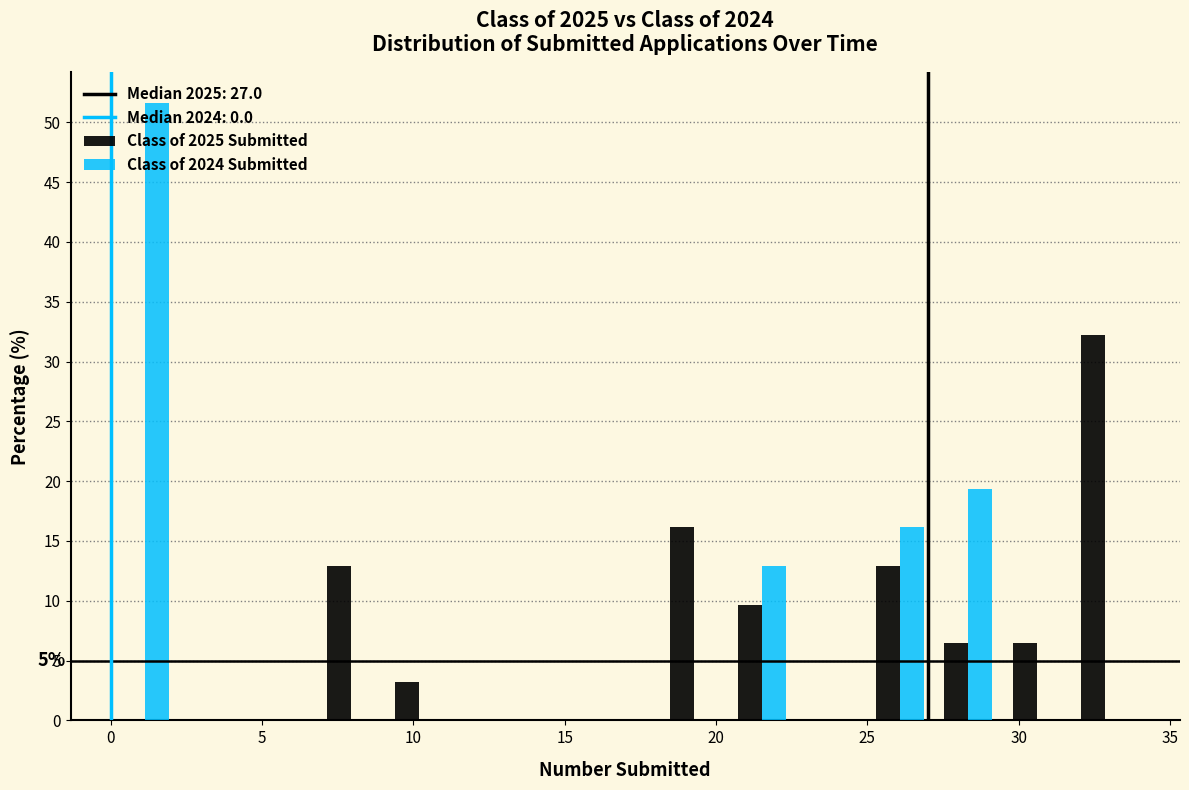

In the Class of 2025 Submitted series, which range on the x-axis has the tallest bar?

31.5 to 34.0